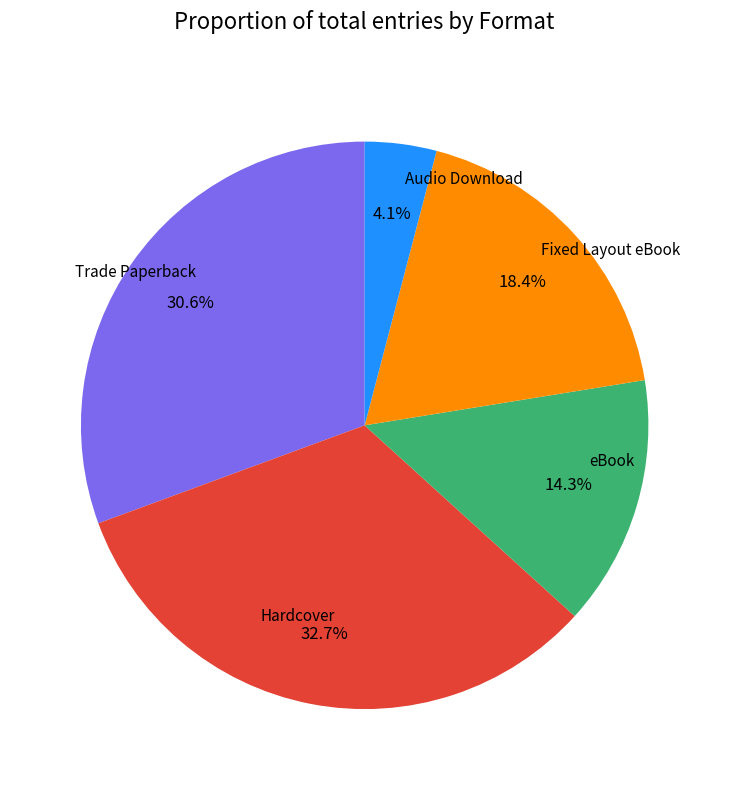

Does any single category account for the majority?

No